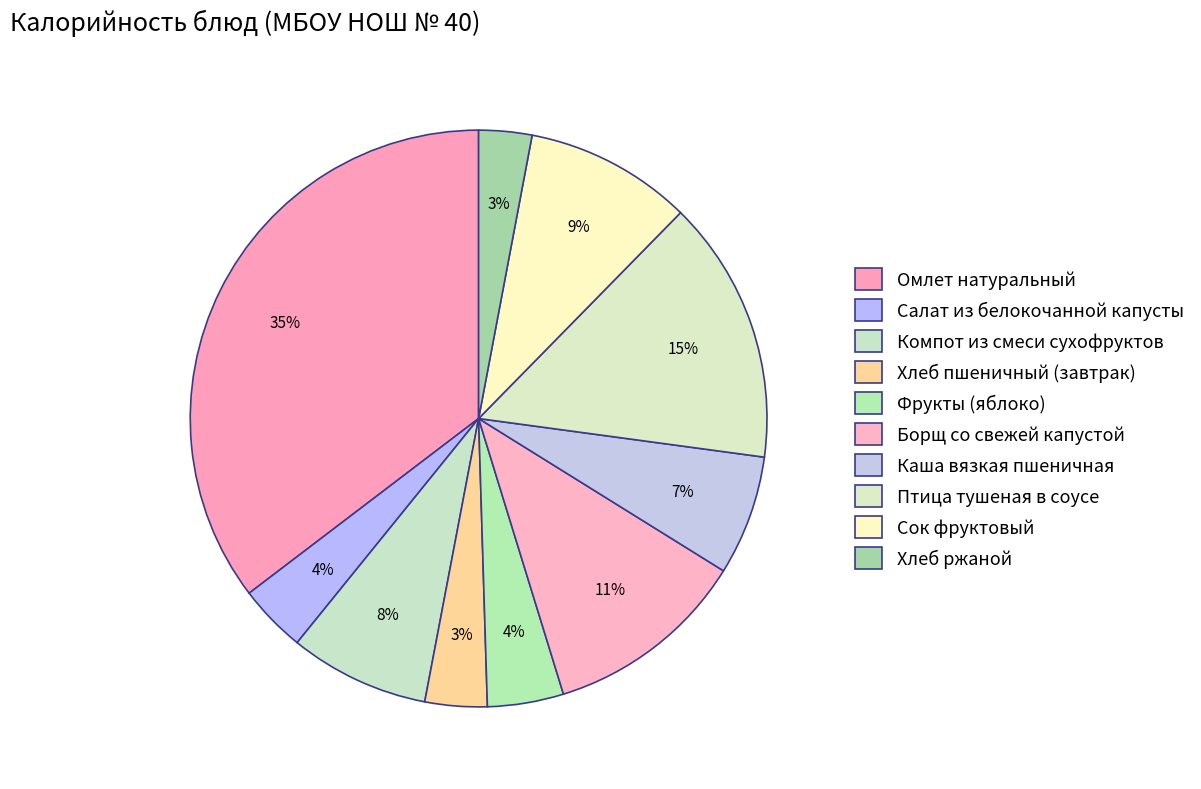

Rank the categories by value from highest to lowest.

Омлет натуральный, Птица тушеная в соусе, Борщ со свежей капустой, Сок фруктовый, Компот из смеси сухофруктов, Каша вязкая пшеничная, Фрукты (яблоко), Салат из белокочанной капусты, Хлеб пшеничный (завтрак), Хлеб ржаной